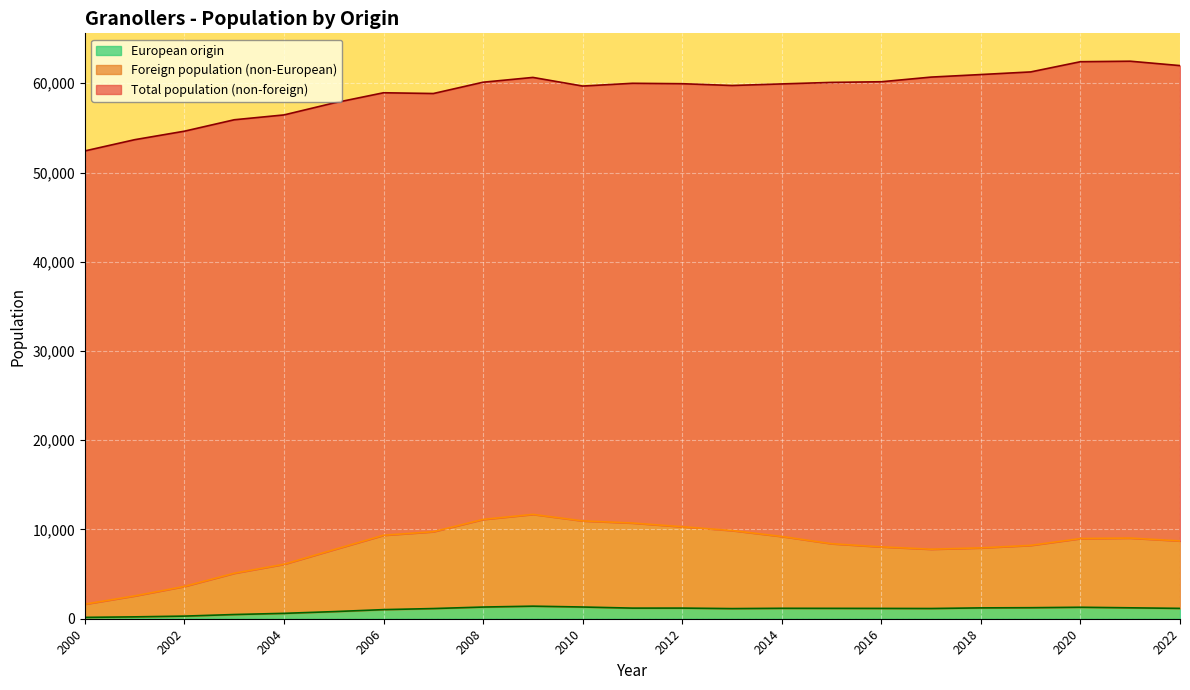

What is the smallest value displayed?

152